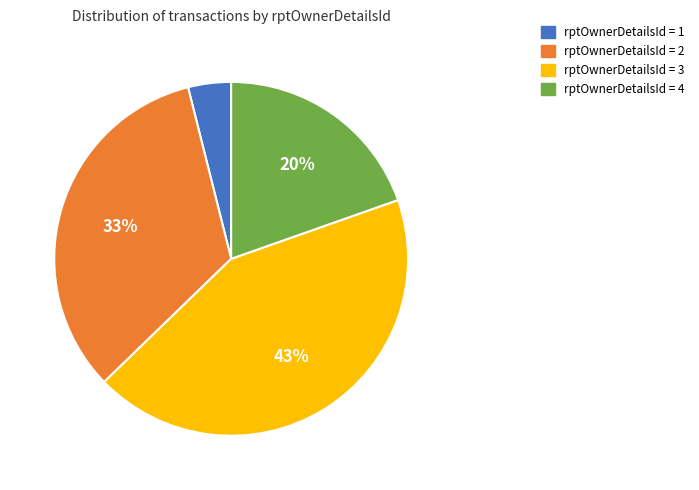

To the nearest percent, what is the difference between the largest and smallest slice percentages?

39%